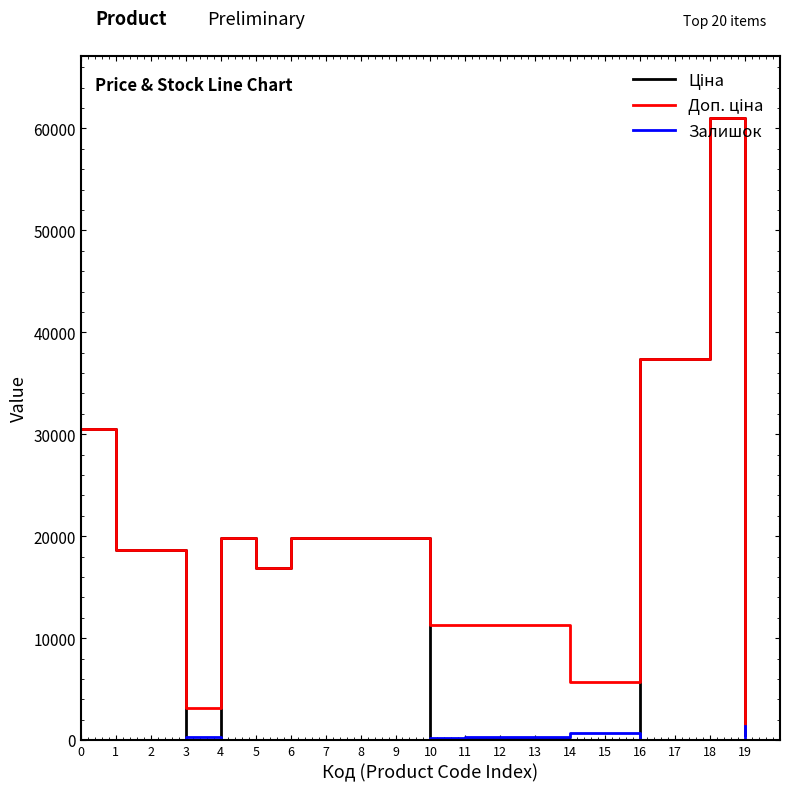

What is the total value across all series at 2?

37343.0